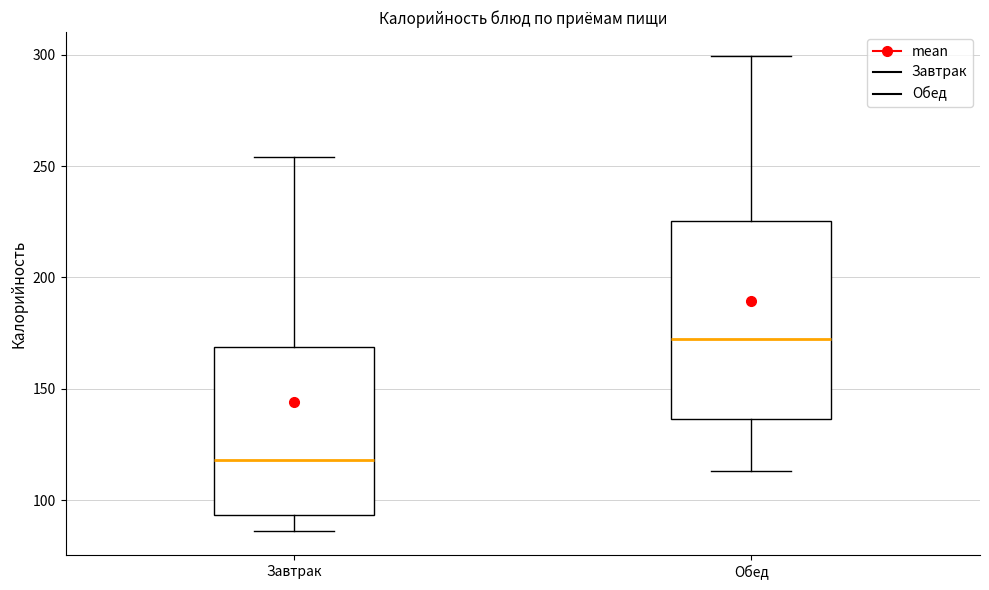

Reading left to right, read every box against the y-axis: the position of its median line, the range the box covers, and the ends of its whiskers. The values are not printed on the chart, so give them approximately, as read against the axis.

Завтрак: median 120, box 95 to 170, whiskers 85 to 255
Обед: median 170, box 135 to 225, whiskers 115 to 300